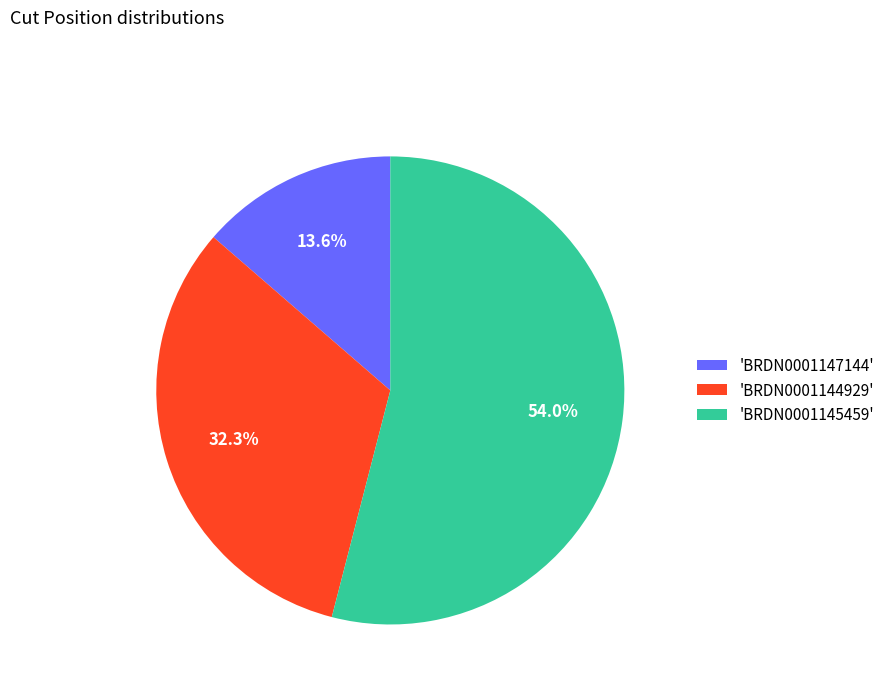

What is the total percentage of 'BRDN0001144929' and 'BRDN0001145459'?

86.4%